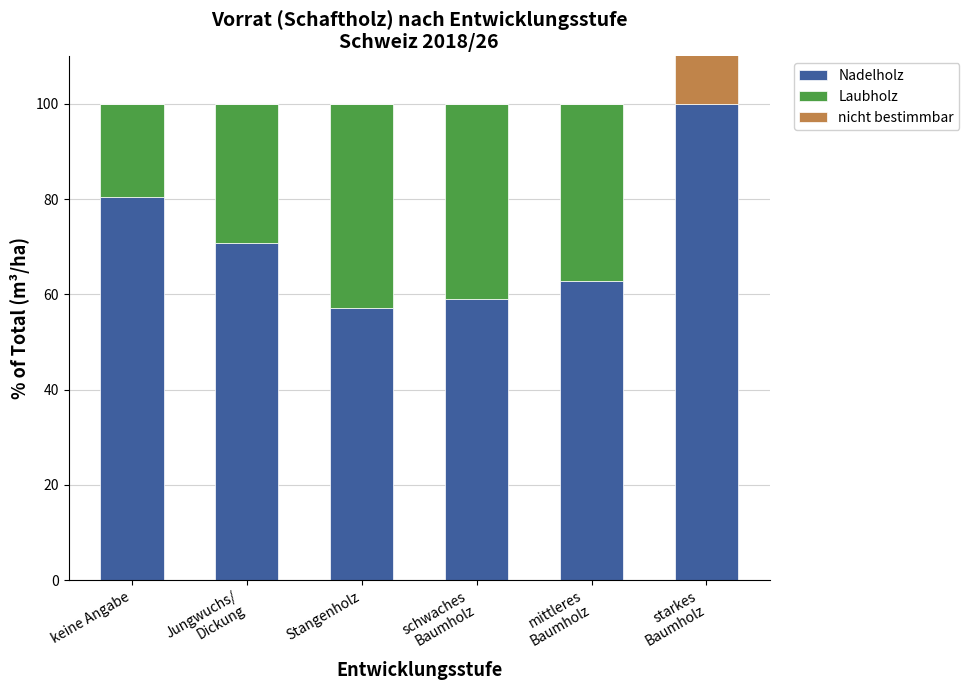

Rank the series by their average value, from highest to lowest.

Nadelholz, Laubholz, nicht bestimmbar